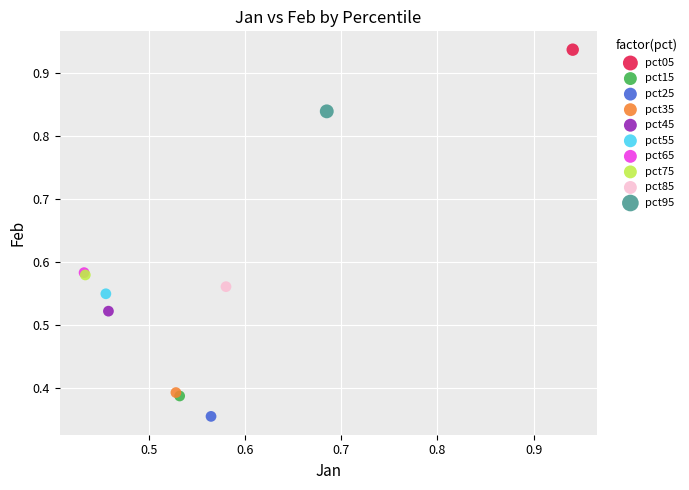

What are all the series names shown in the legend?

pct05, pct15, pct25, pct35, pct45, pct55, pct65, pct75, pct85, pct95